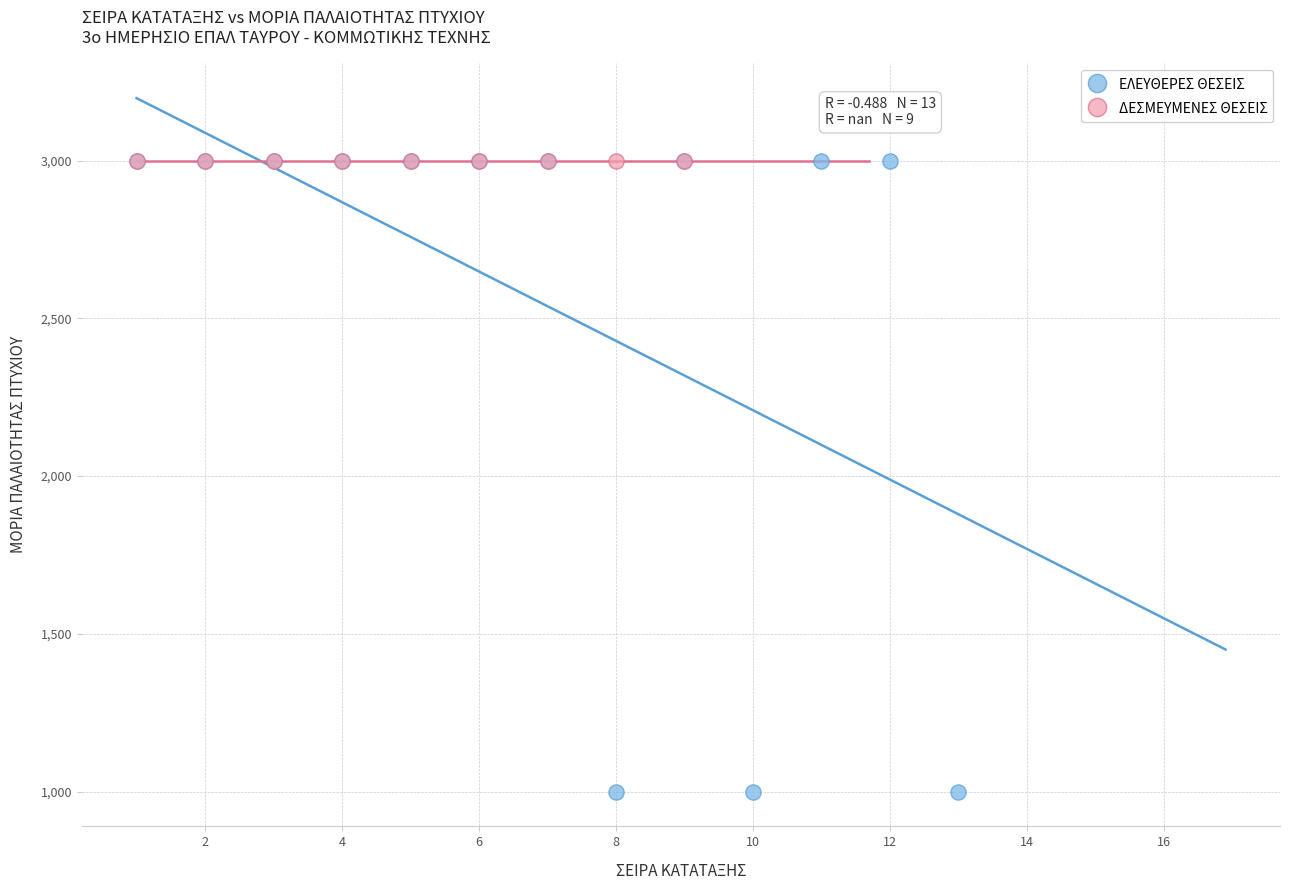

Which series contains the lowest Y value?

ΕΛΕΥΘΕΡΕΣ ΘΕΣΕΙΣ